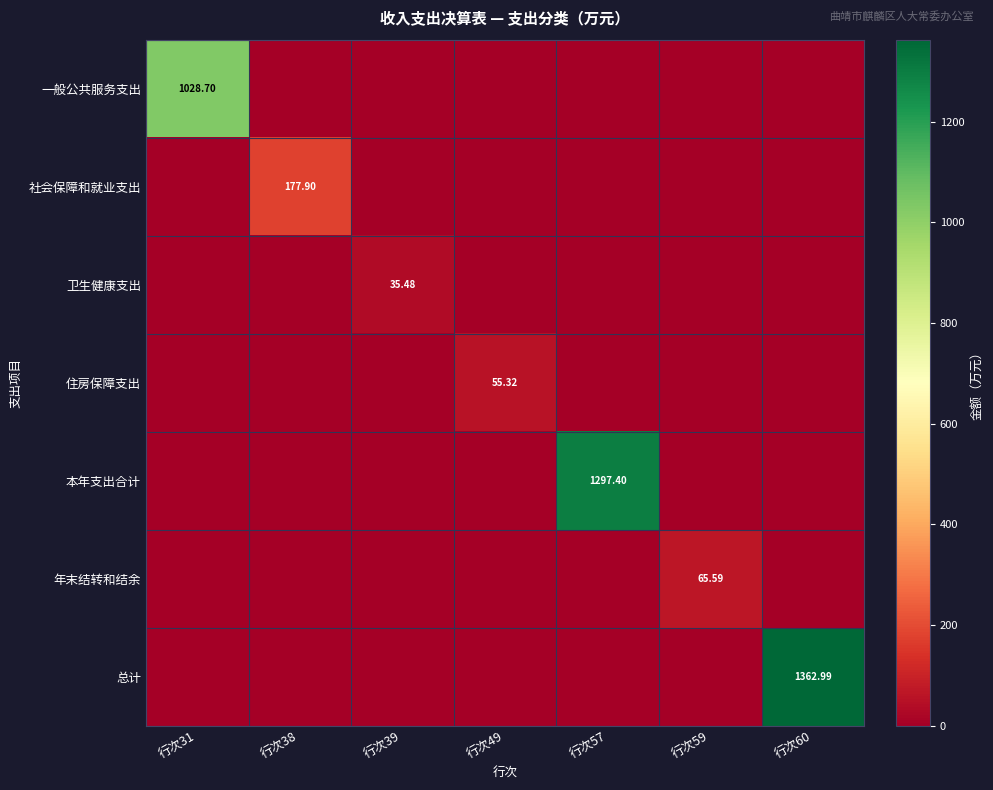

What is the average value of the 一般公共服务支出 series?

147.0